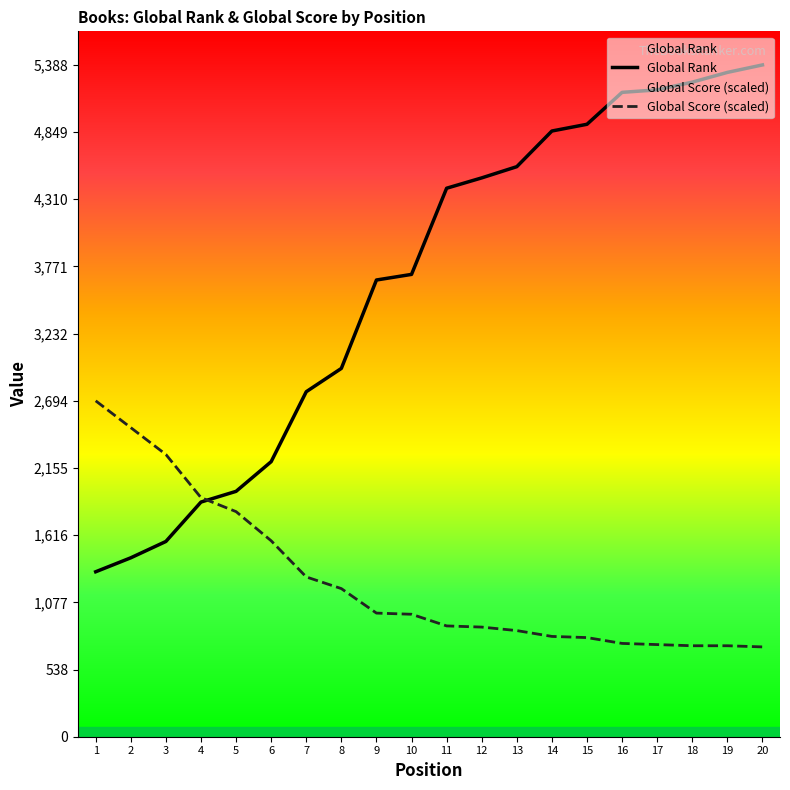

What is the spread (max minus min) of values at 8?

1766.0